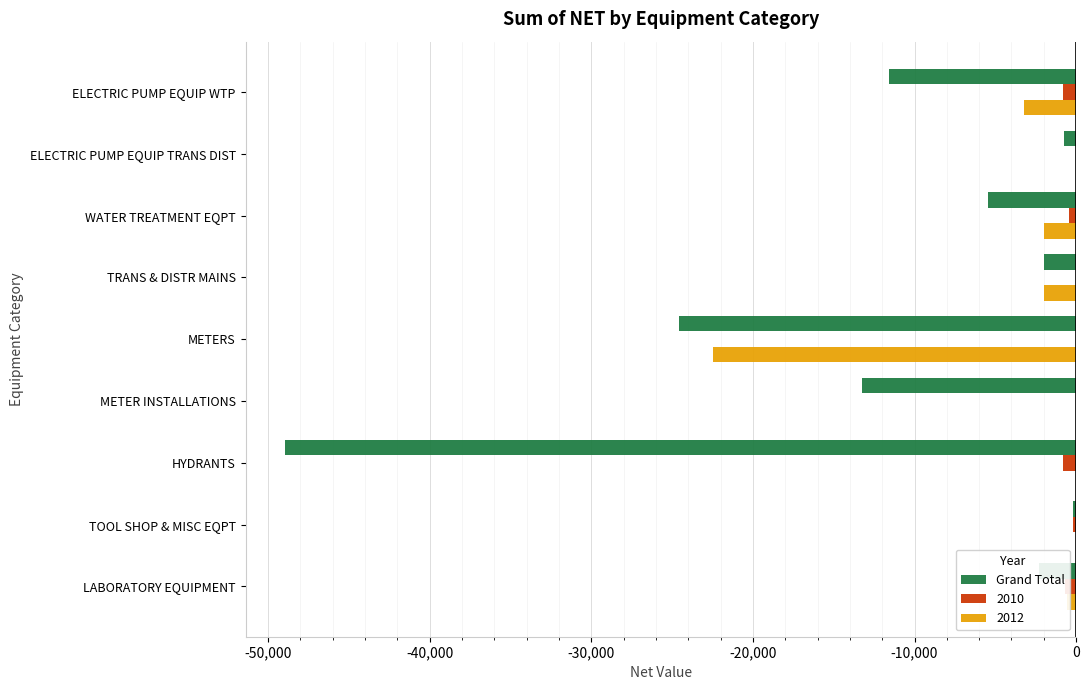

Which series has the largest total across all categories?

2010